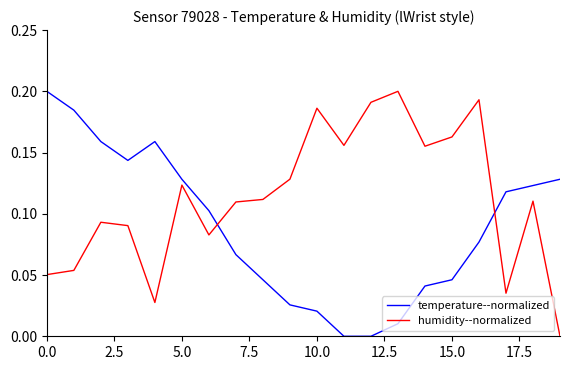

Which series has the largest total across all categories?

humidity--normalized